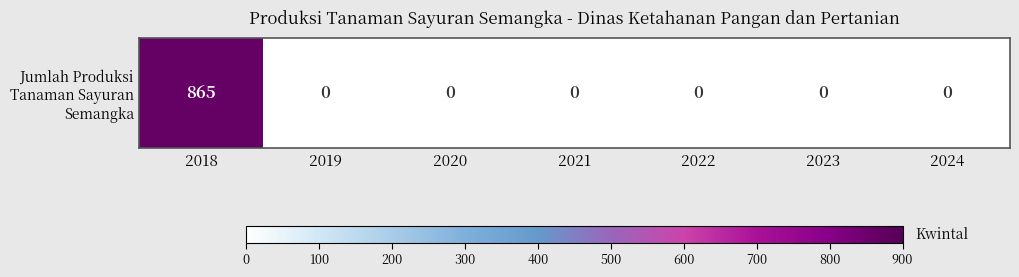

True or false: the data shows 865 at 2018.

True